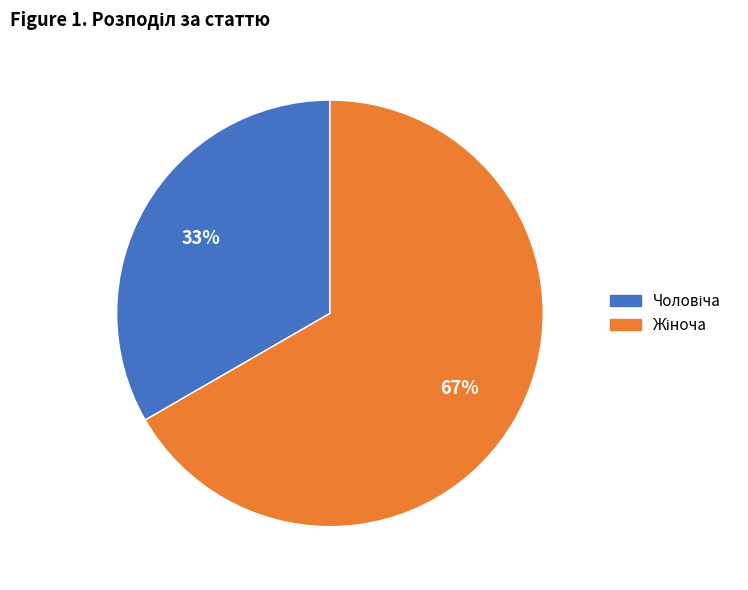

To the nearest percent, what is the average slice percentage?

50%